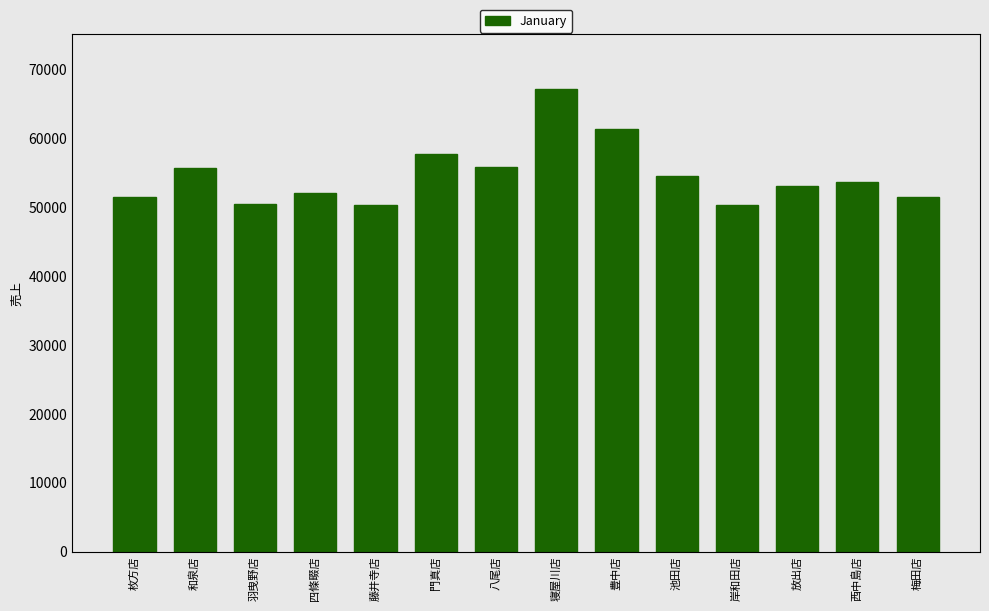

Are the bars horizontal?

No